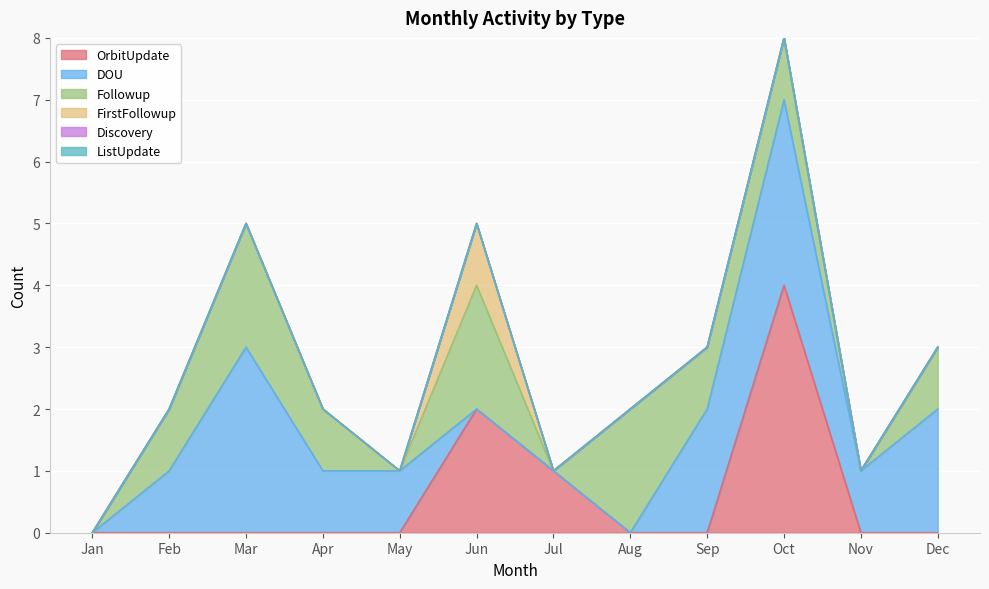

Is the value of Followup at May greater than the value of ListUpdate at Apr?

No